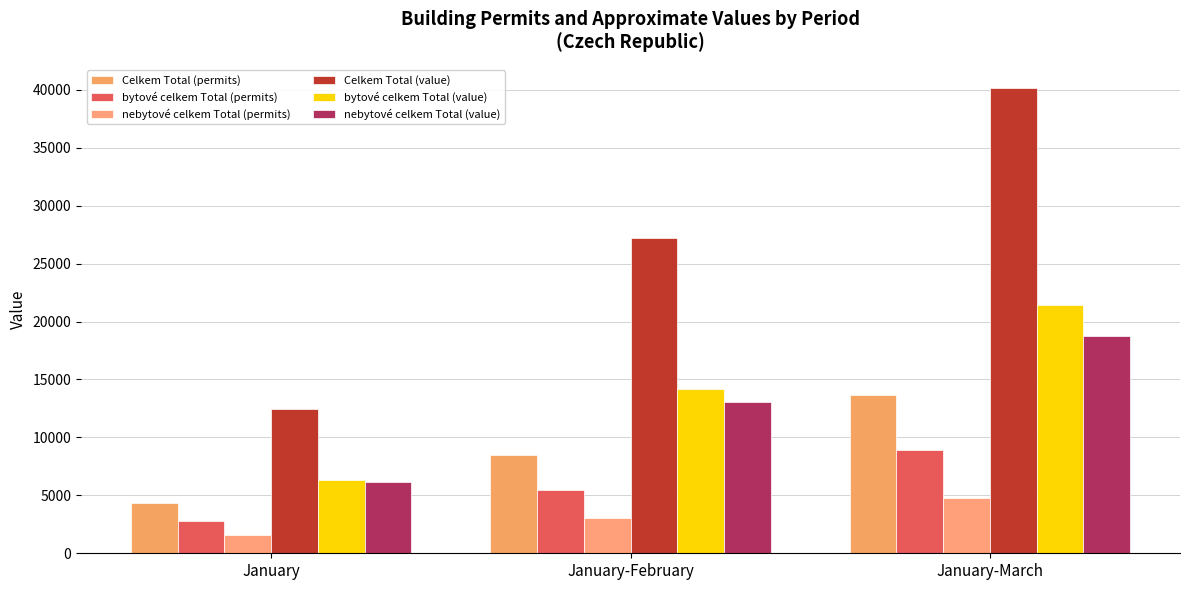

What is the sum of all nebytové celkem Total (permits) values?

9408